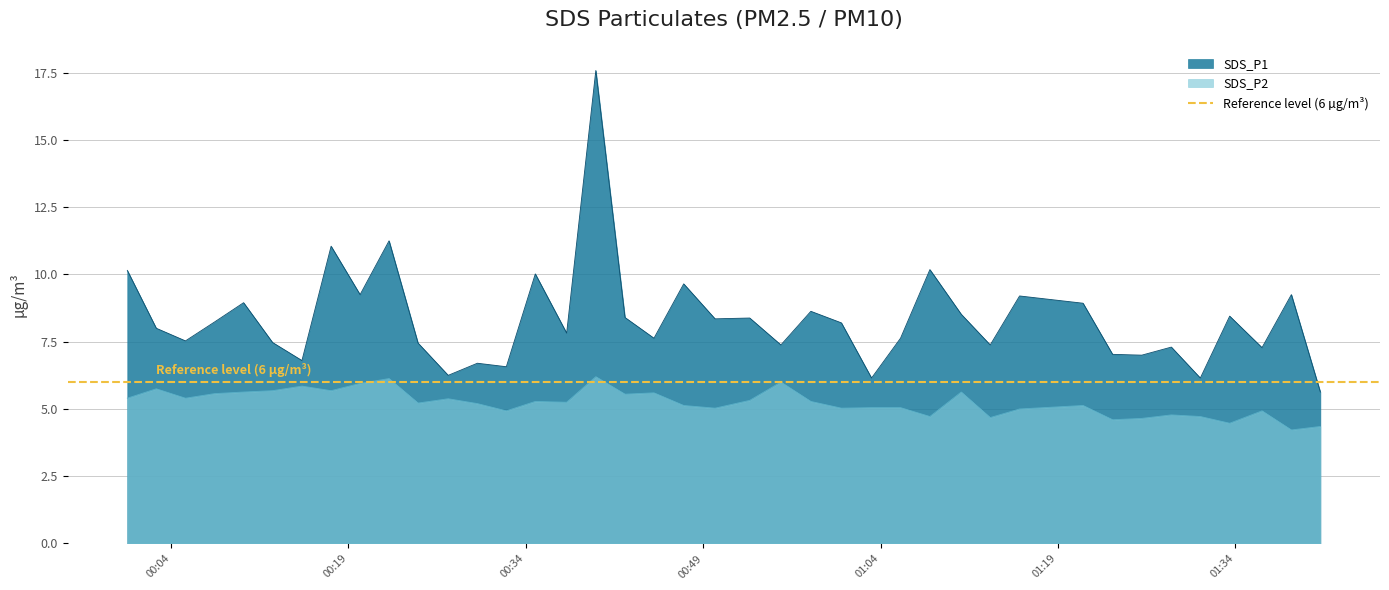

What is the value of the SDS_P1 point at the 10th from the left?

11.2